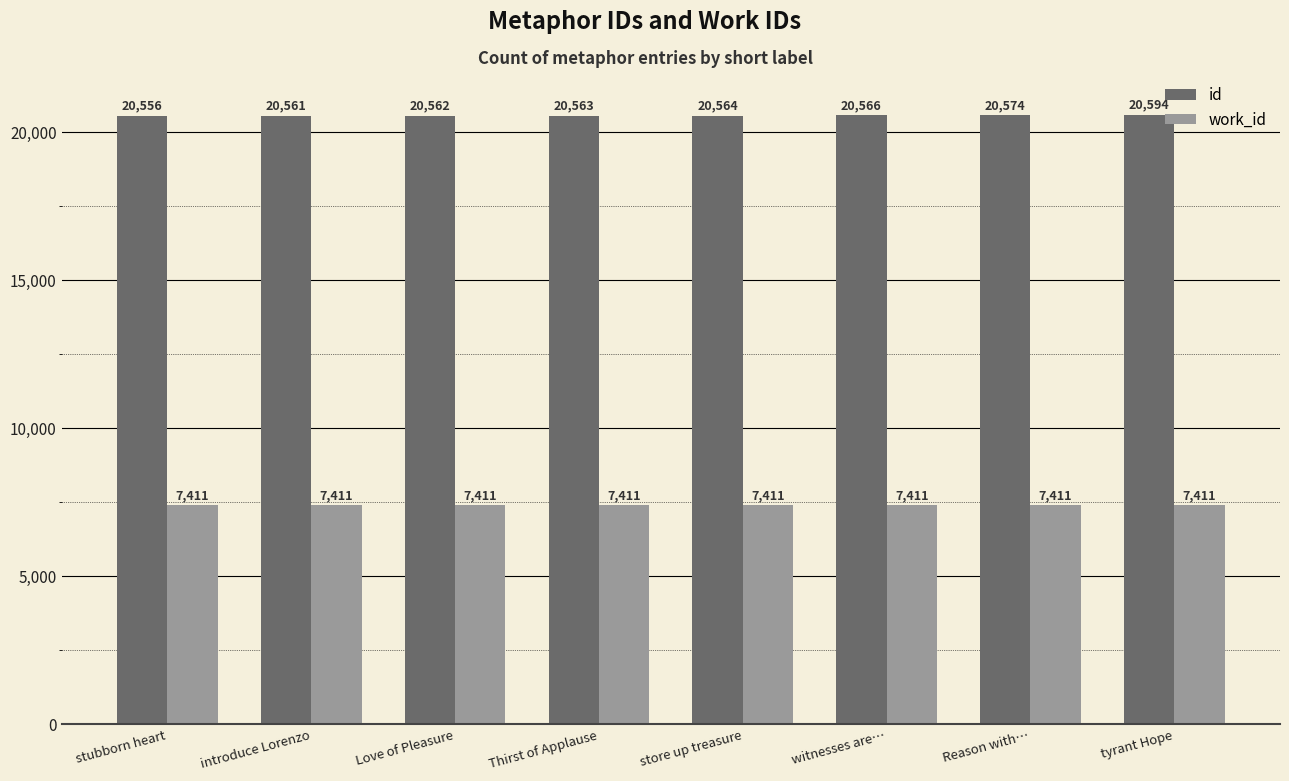

Reading right to left, what are all the values shown in this chart?

id: tyrant Hope=20594	Reason with…=20574	witnesses are…=20566	store up treasure=20564	Thirst of Applause=20563	Love of Pleasure=20562	introduce Lorenzo=20561	stubborn heart=20556
work_id: tyrant Hope=7411	Reason with…=7411	witnesses are…=7411	store up treasure=7411	Thirst of Applause=7411	Love of Pleasure=7411	introduce Lorenzo=7411	stubborn heart=7411